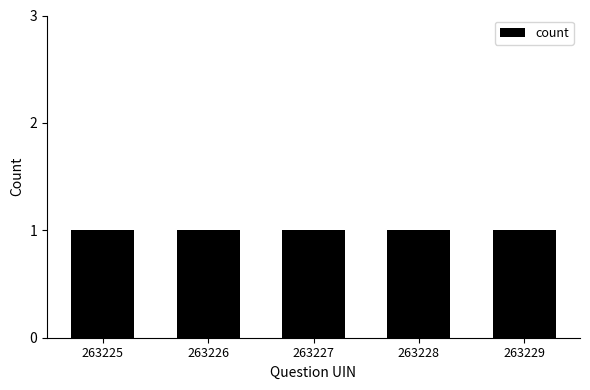

Reading left to right, transcribe all the data shown in this chart.

263225	263226	263227	263228	263229